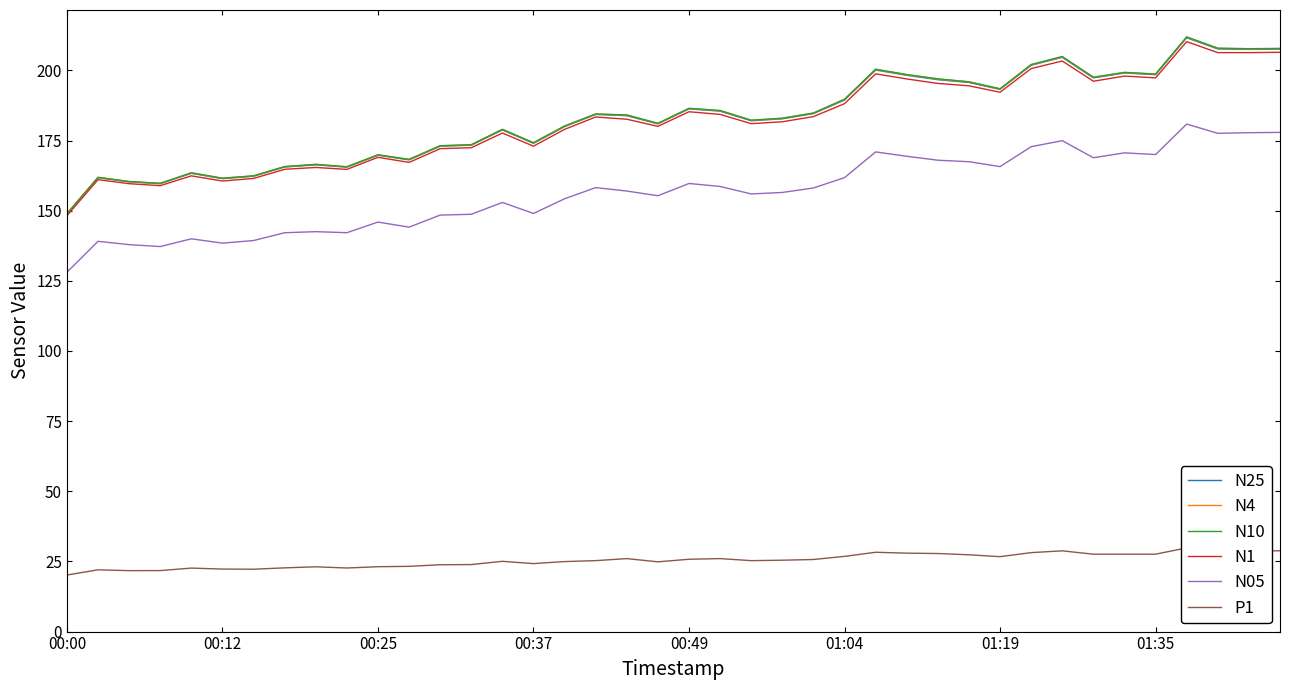

True or false: N4 and N05 cross at least once.

False